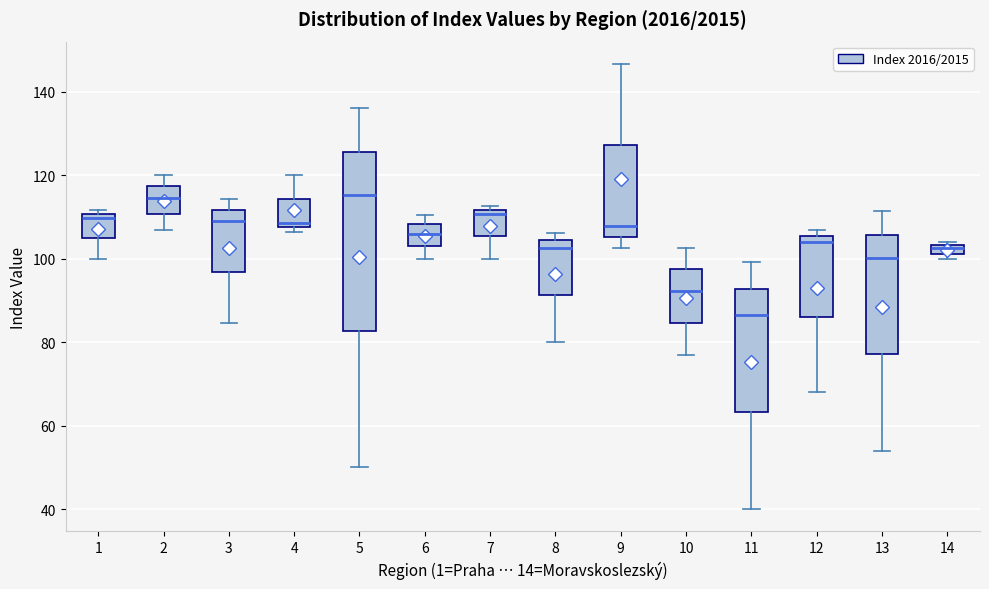

Comparing the boxes themselves (not the whiskers), which one is the tallest?

5